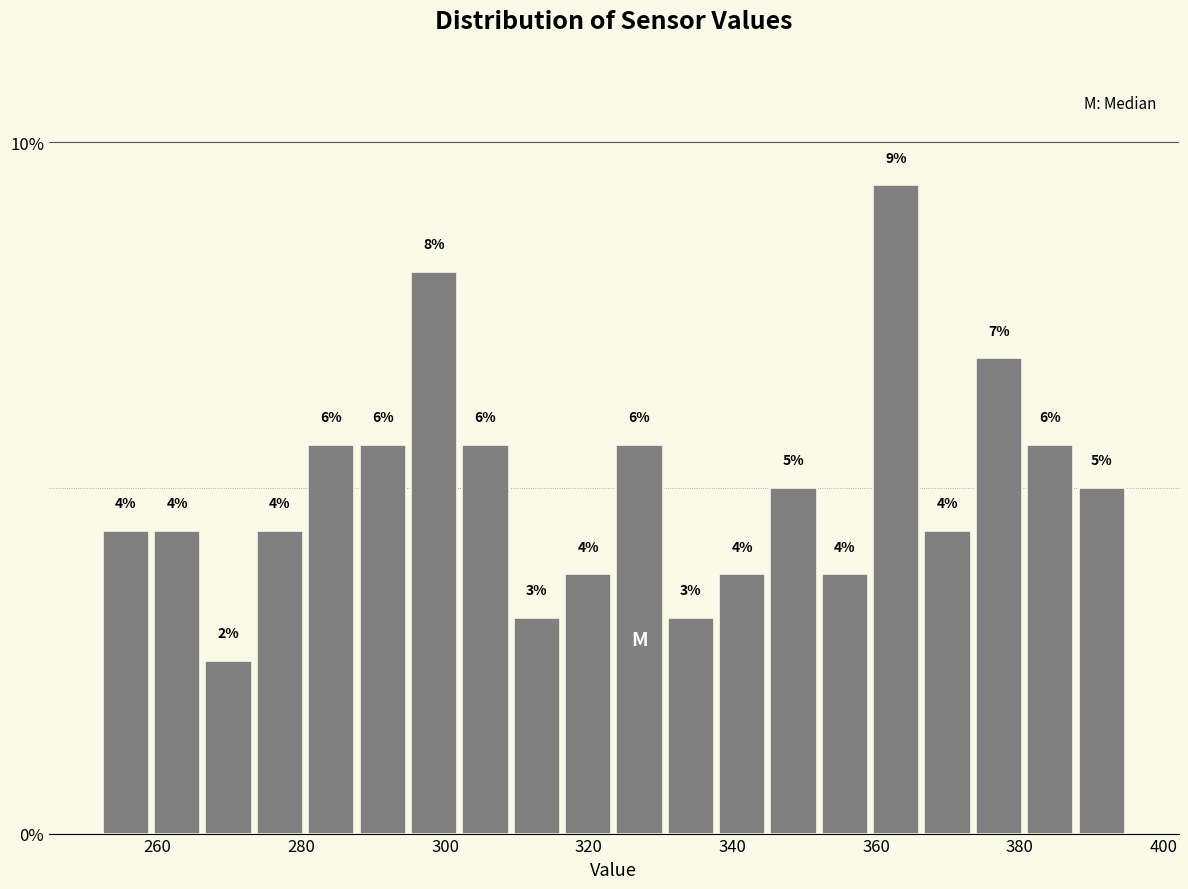

Around what value on the x-axis is the tallest bar? Give the approximate position of its centre, as read against the axis.

362